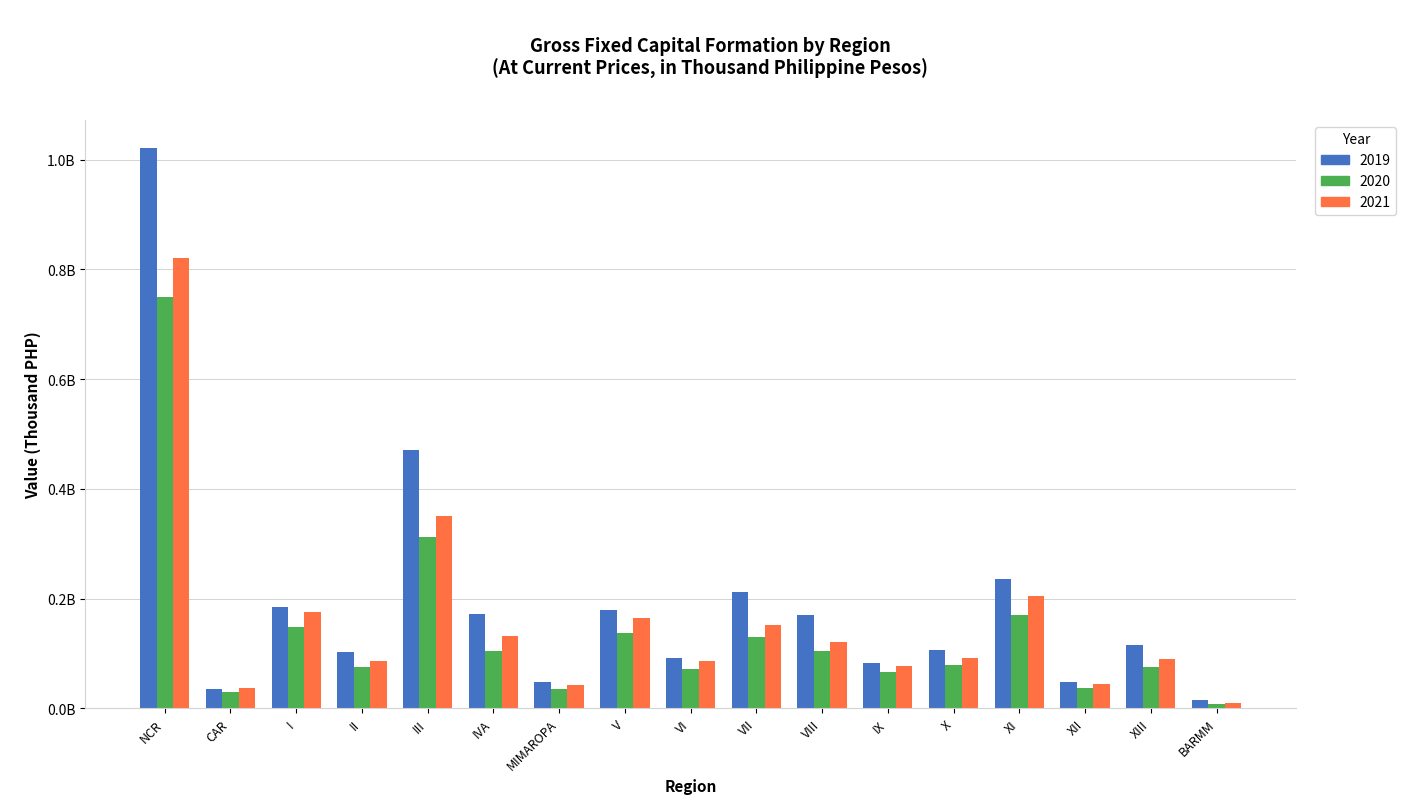

What is the value of the 2021 bar at the 1st from the left?

820603024.9